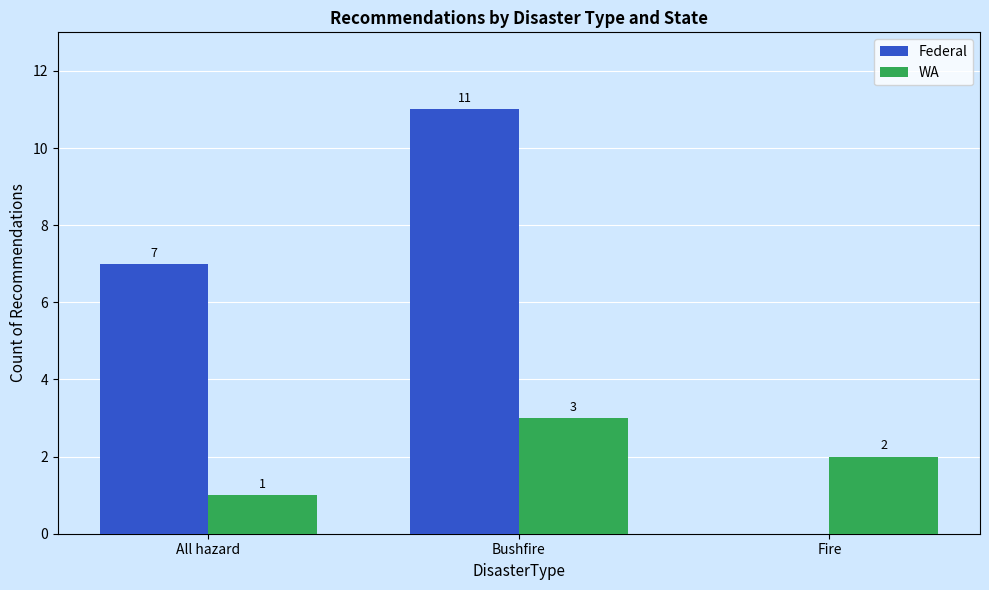

Reading right to left, extract all data points from this chart.

Federal: 0	11	7
WA: 2	3	1